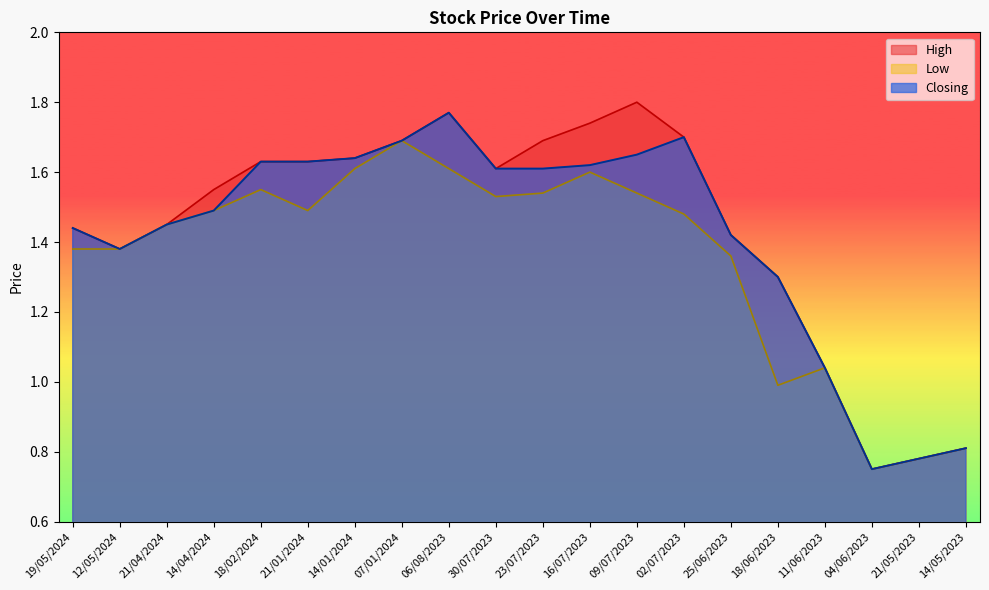

Rank the series by their average value, from lowest to highest.

Low, Closing, High